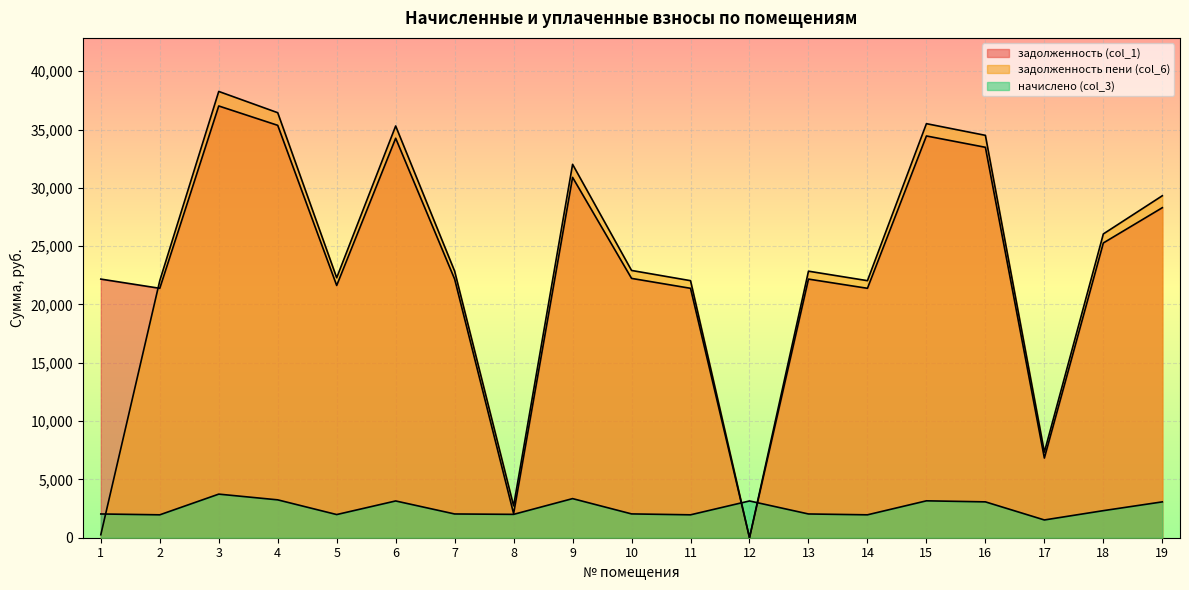

Rank the series at 19 from highest to lowest value.

задолженность пени (col_6), задолженность (col_1), начислено (col_3)